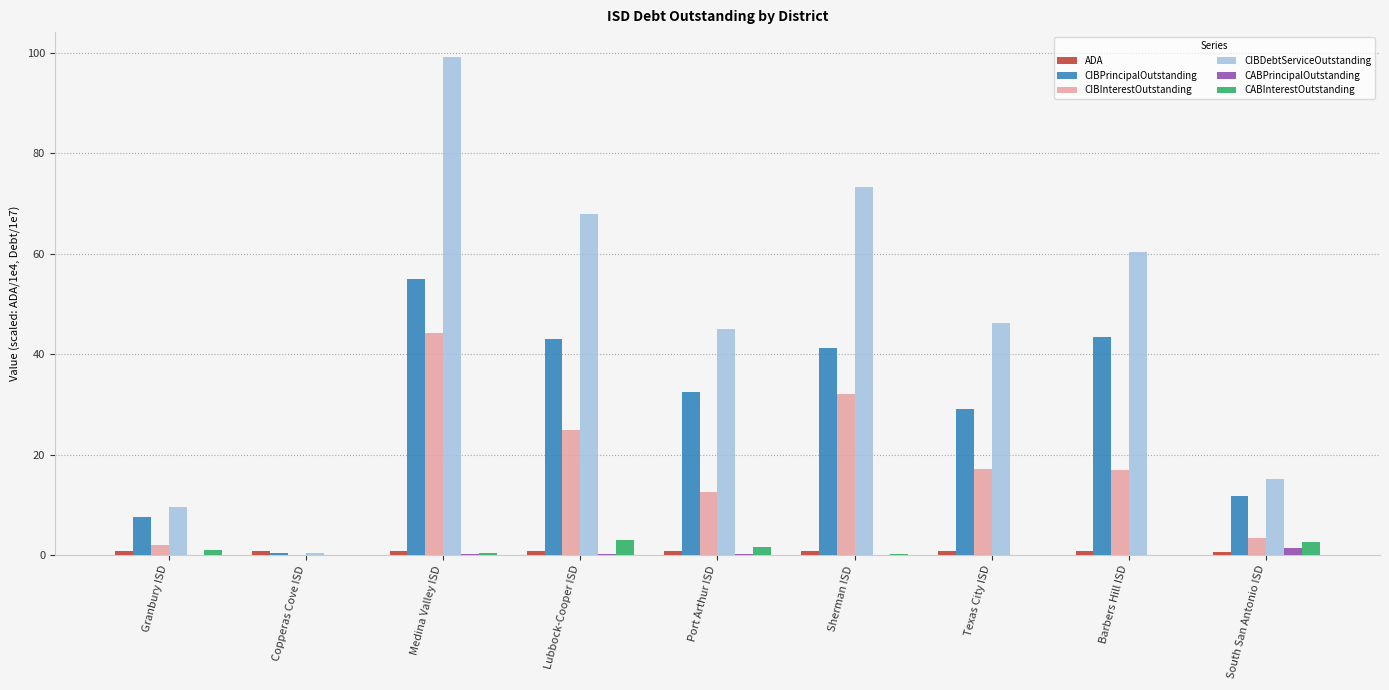

The value of CIBDebtServiceOutstanding at Sherman ISD is 73.4. True or false?

True